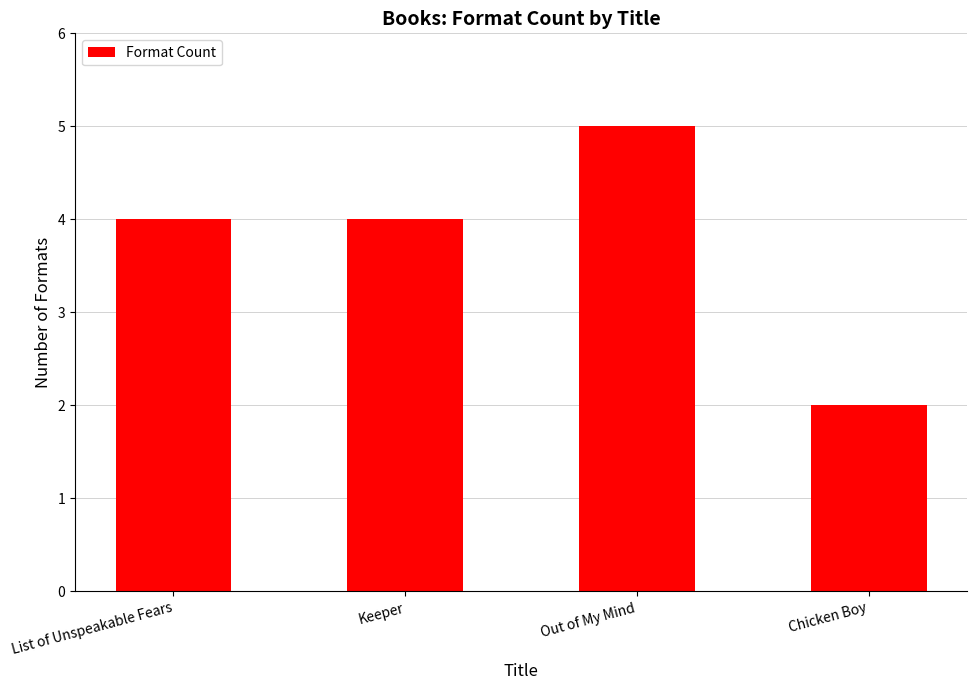

The chart shows a value of 6 at Keeper. True or false?

False